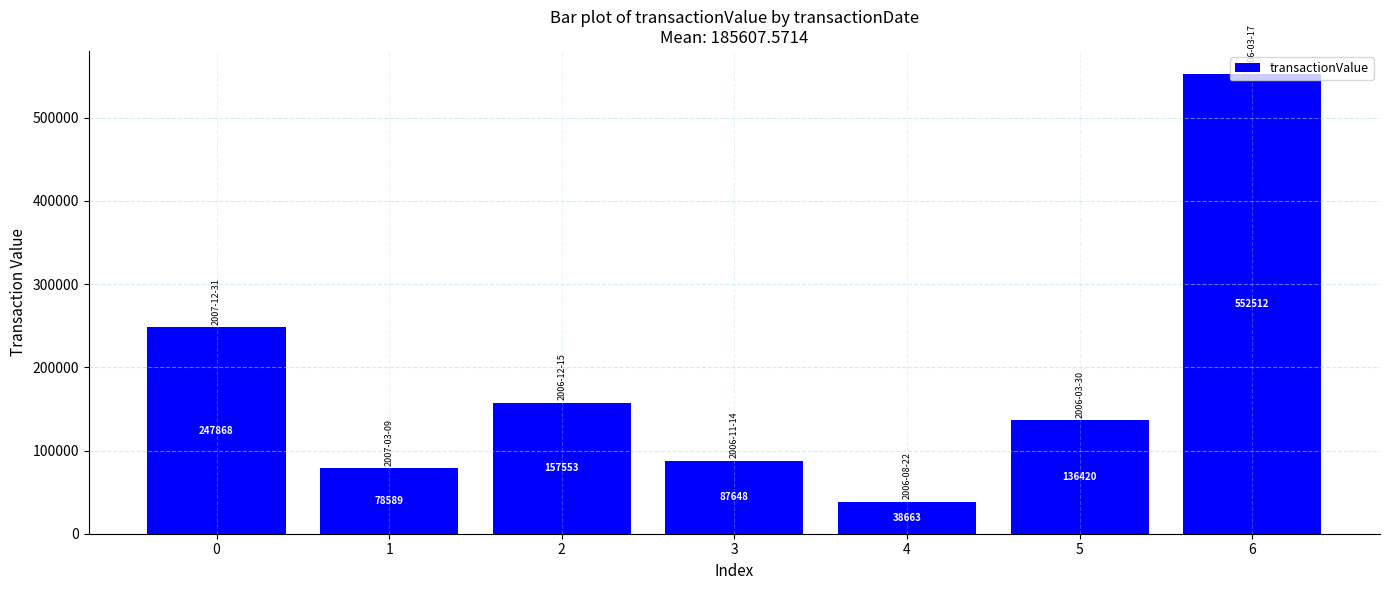

List the labels in order of value, smallest first.

4, 1, 3, 5, 2, 0, 6